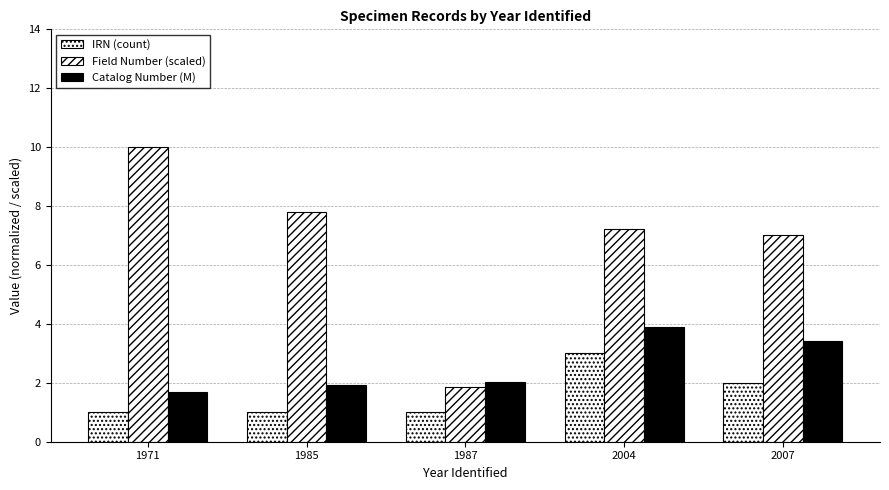

How many bars are there in total?

15